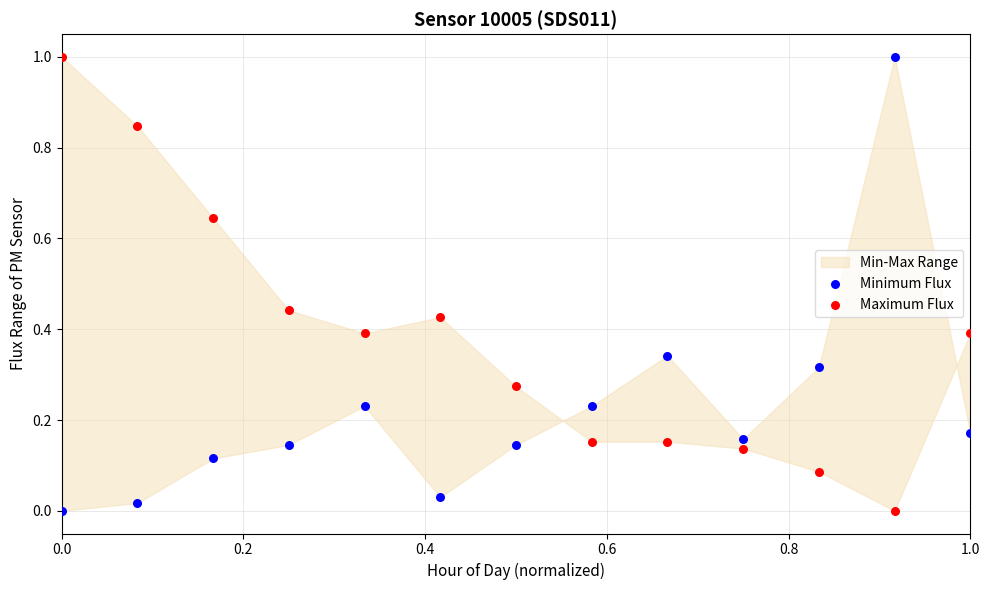

What is the X range (max minus min) for the scatter plot?

1.0